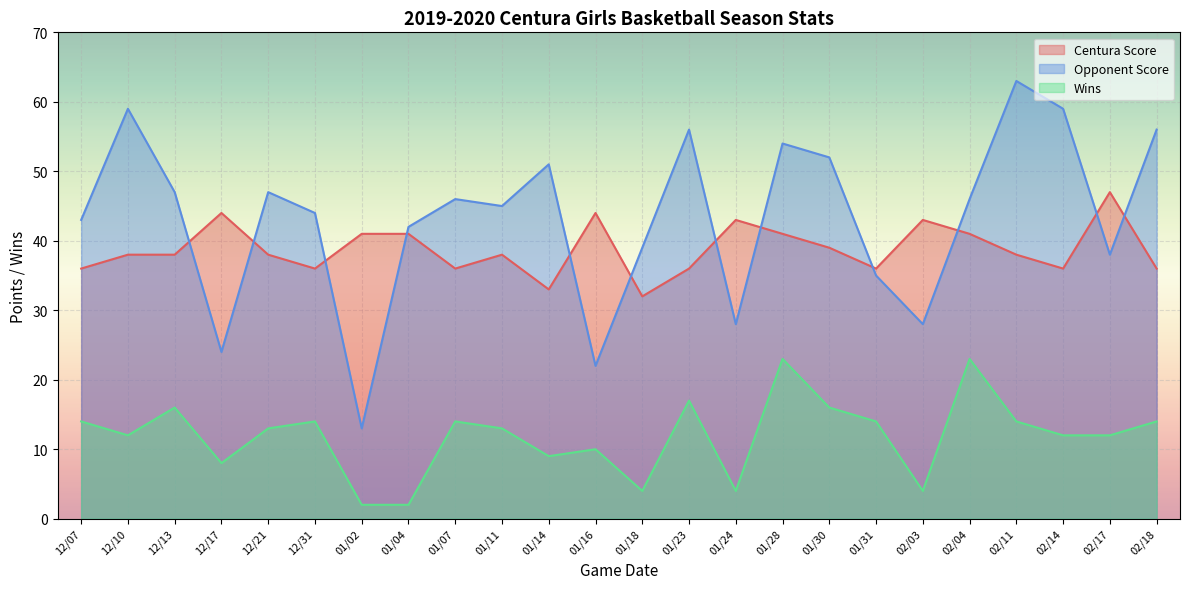

How many interior local peaks does the Opponent Score series have?

7